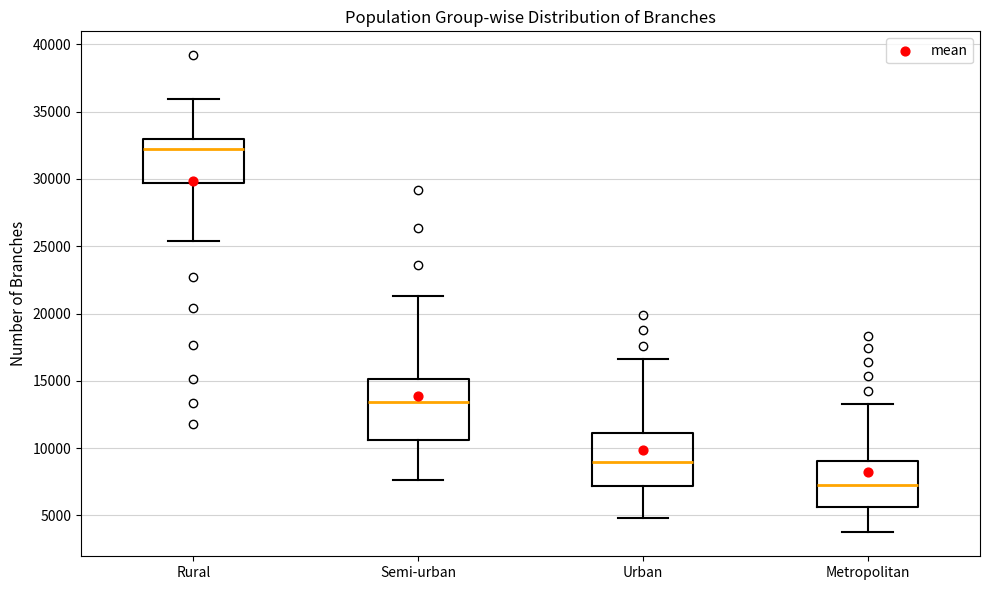

Reading left to right, transcribe this box plot: for each box, give where its median line is, the range the box spans, and where its two whiskers end, as read against the y-axis. The values are not printed on the chart, so give them approximately, as read against the axis.

Rural: median 32000, box 29500 to 33000, whiskers 25500 to 36000
Semi-urban: median 13500, box 10500 to 15000, whiskers 7500 to 21500
Urban: median 9000, box 7000 to 11000, whiskers 5000 to 16500
Metropolitan: median 7500, box 5500 to 9000, whiskers 3500 to 13500